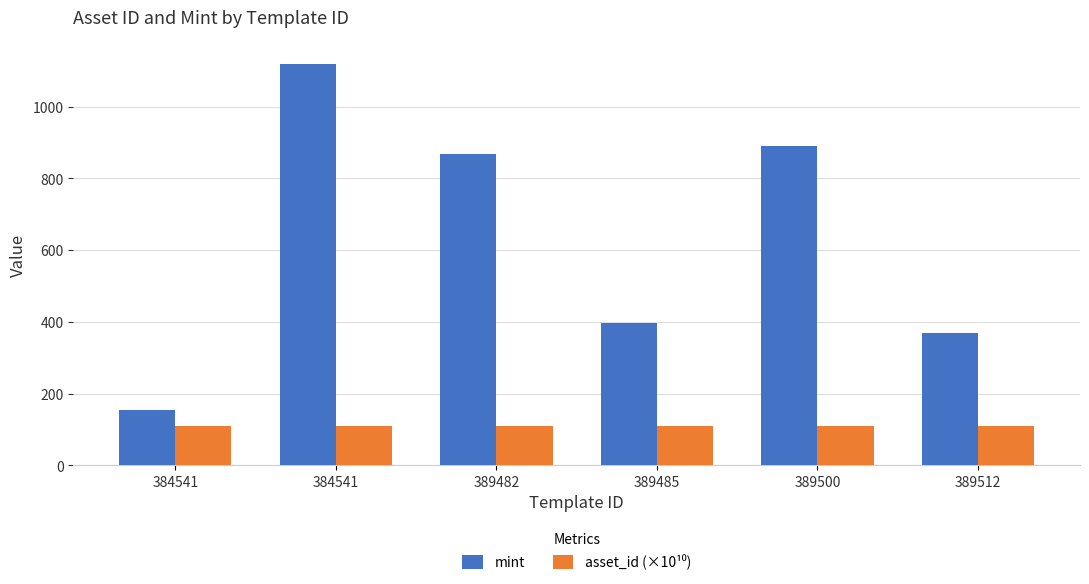

Does the chart contain any negative values?

No